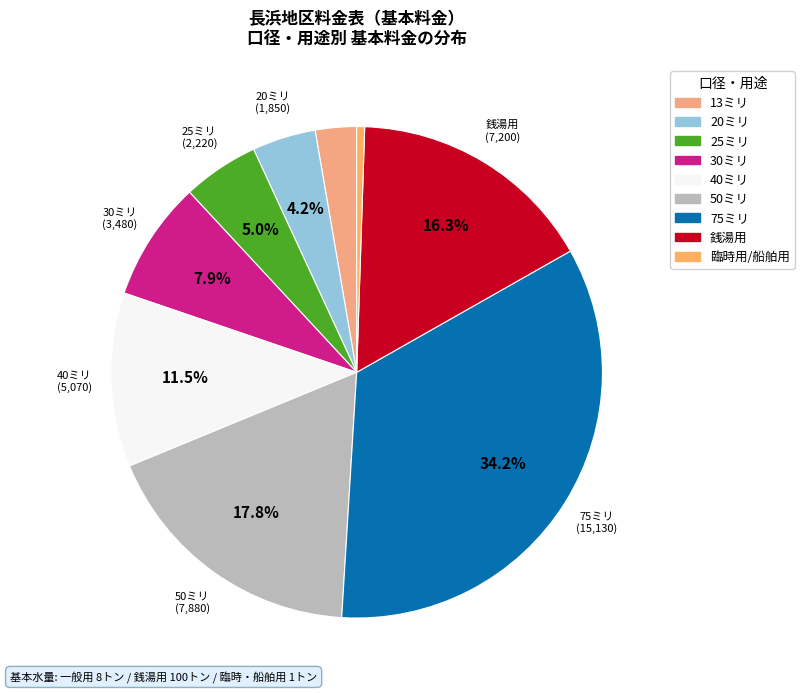

To the nearest percent, what is the difference between the 30ミリ and 25ミリ slice percentages?

3%